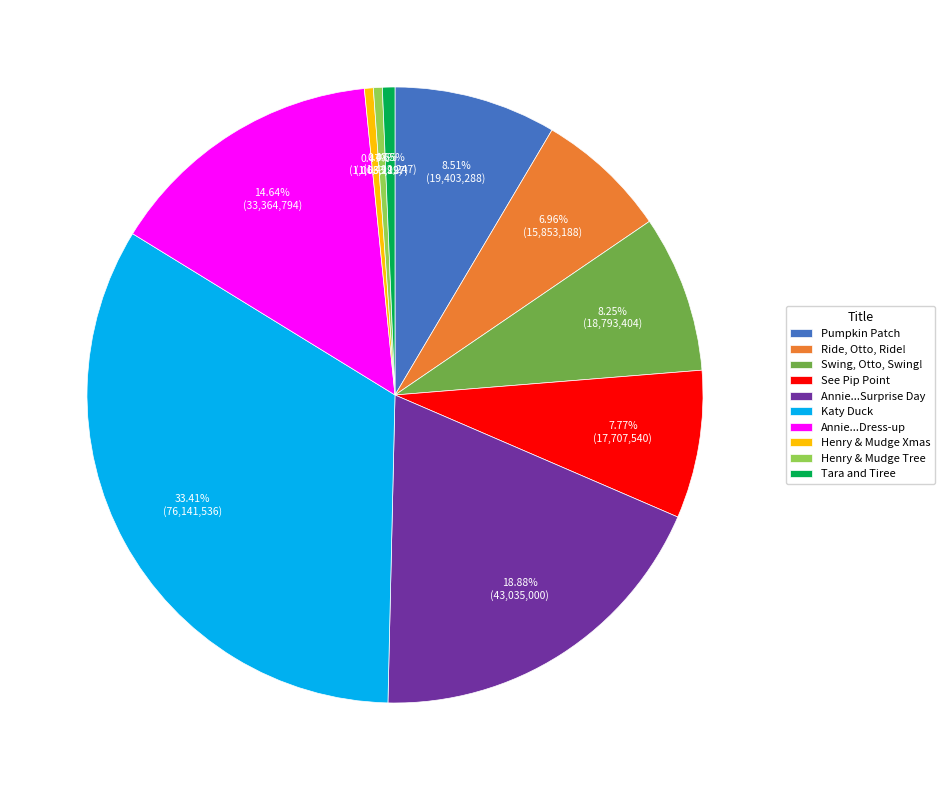

To the nearest percent, what is the difference between the largest and smallest slice percentages?

33%